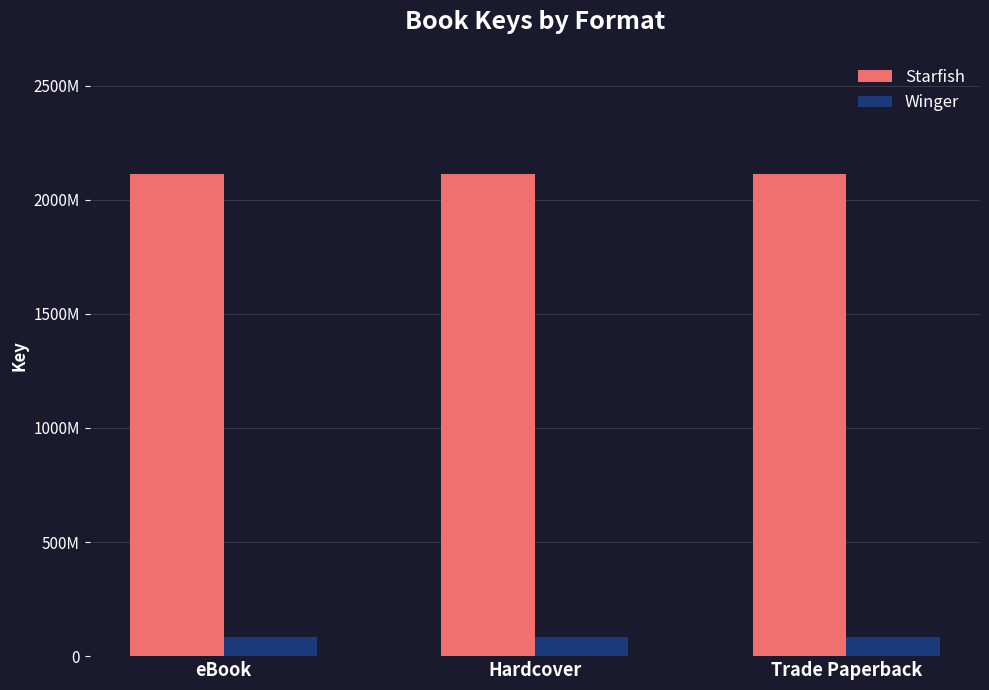

What is the value of the Starfish bar at the 2nd from the left?

2110709538